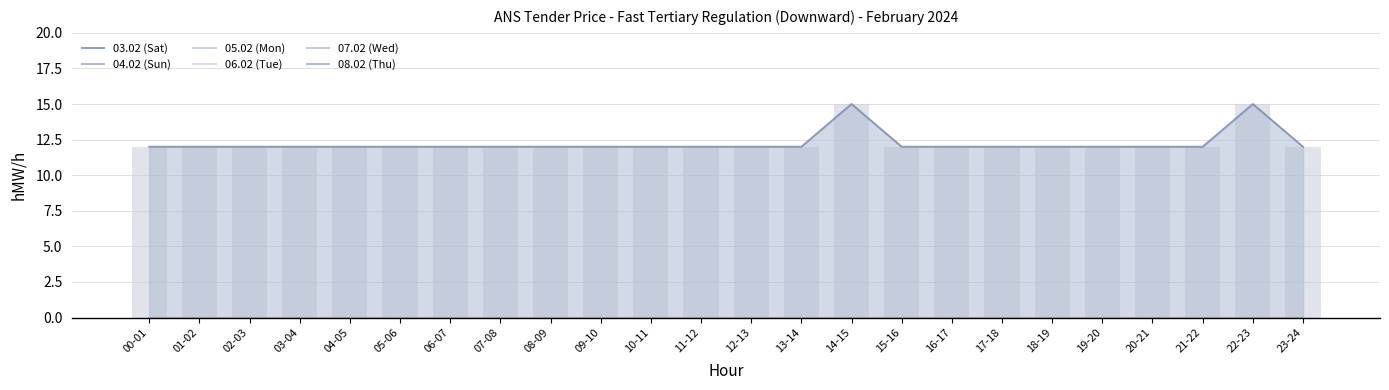

Between 01-02 and 12-13, which series saw the biggest shift?

03.02 (Sat)